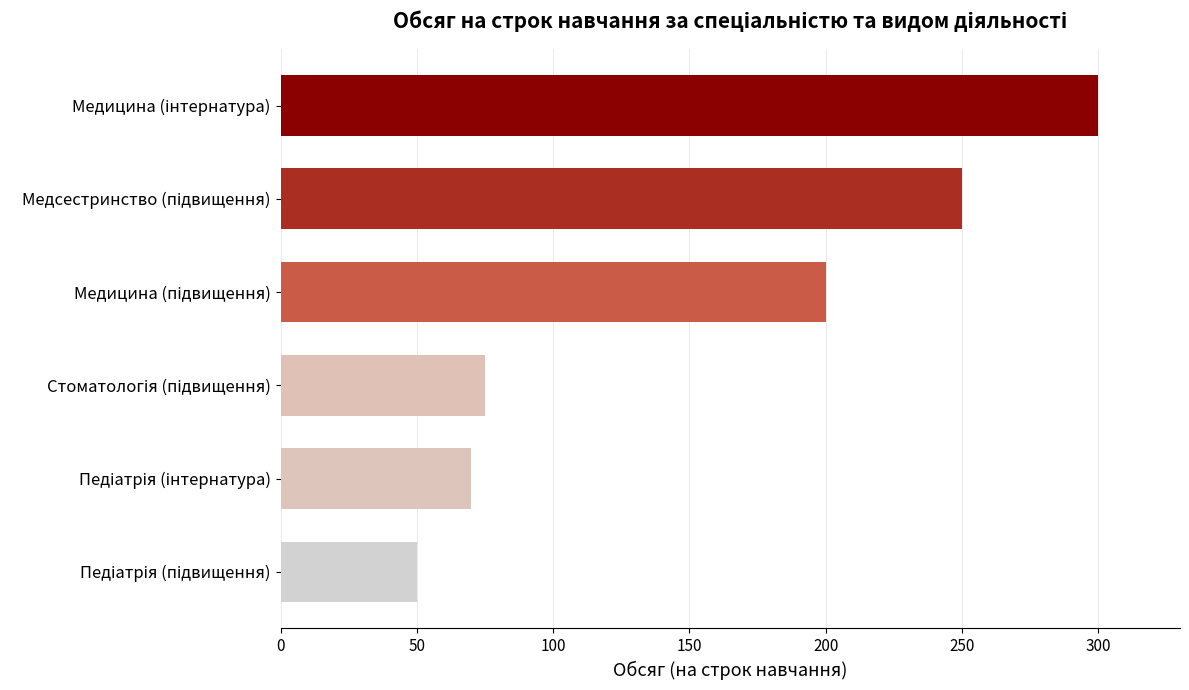

What is the minimum value shown in the chart?

50